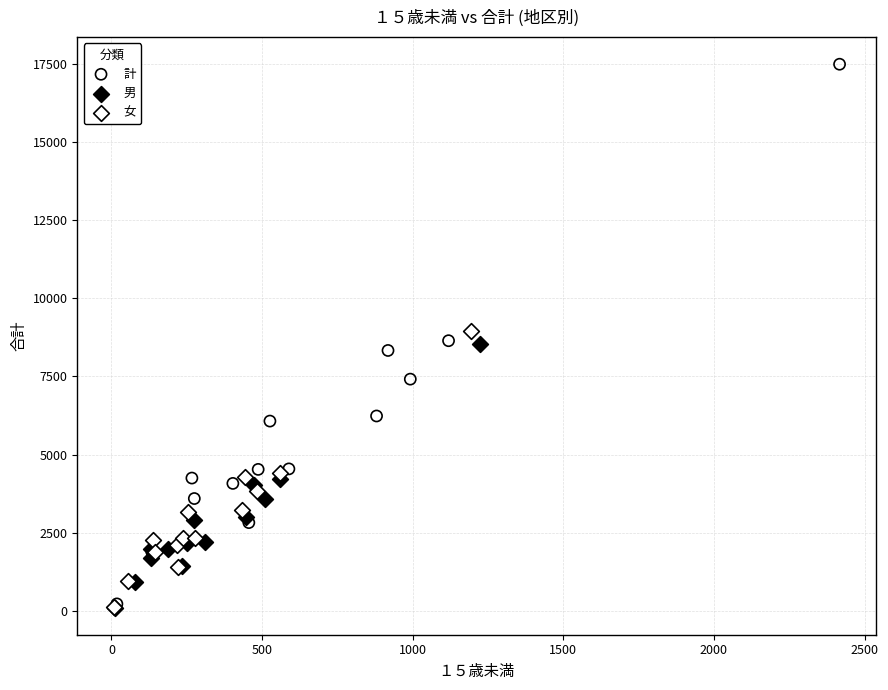

Which series contains the highest Y value?

計